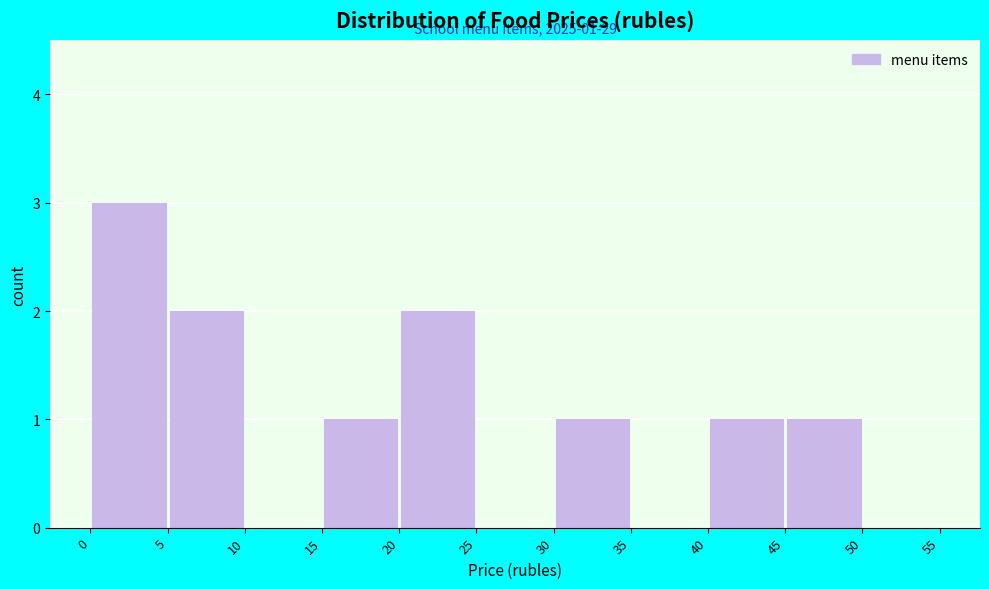

Which range on the x-axis has the tallest bar?

0 to 5